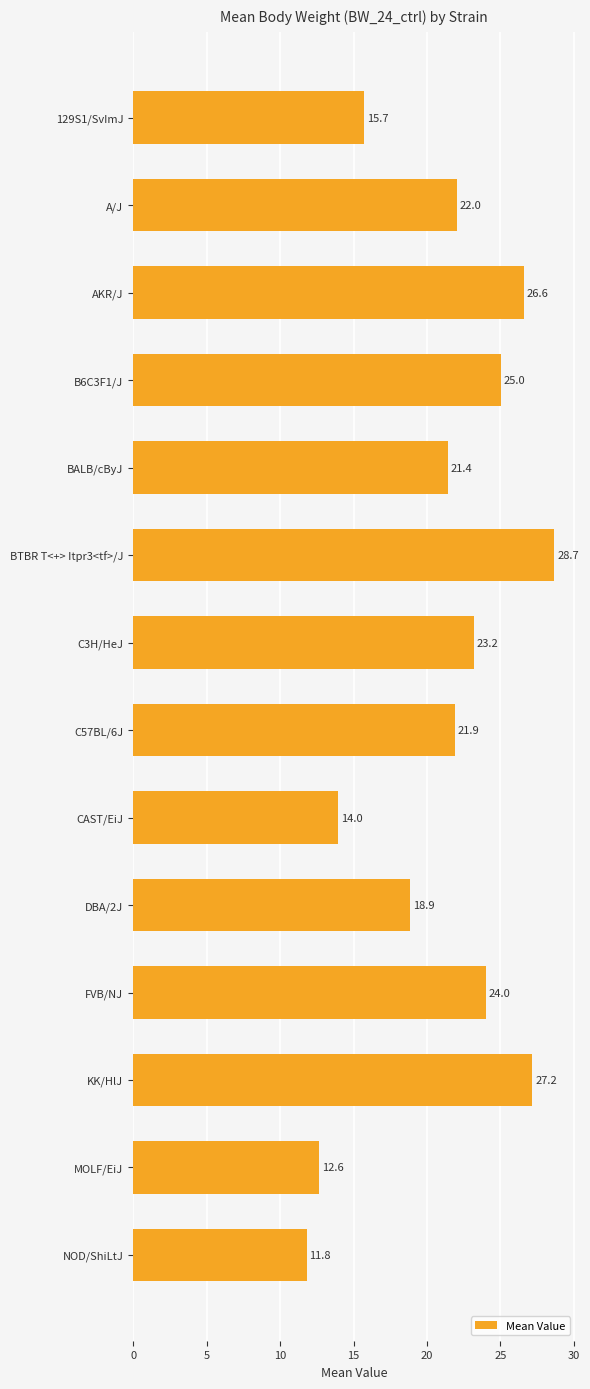

Rank the categories by value from lowest to highest.

NOD/ShiLtJ, MOLF/EiJ, CAST/EiJ, 129S1/SvImJ, DBA/2J, BALB/cByJ, C57BL/6J, A/J, C3H/HeJ, FVB/NJ, B6C3F1/J, AKR/J, KK/HlJ, BTBR T<+> Itpr3<tf>/J